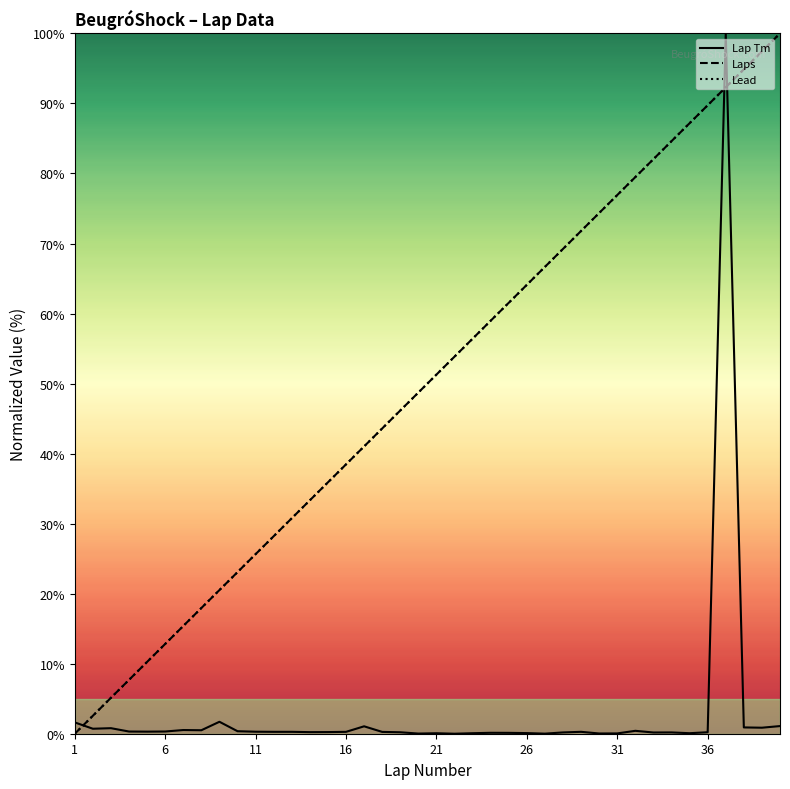

Is this an area chart (filled region under the line)?

No